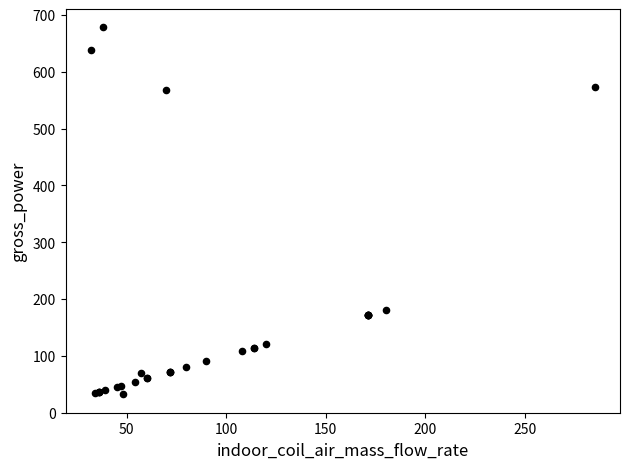

What Y value in the scatter plot is closest to 355?

180